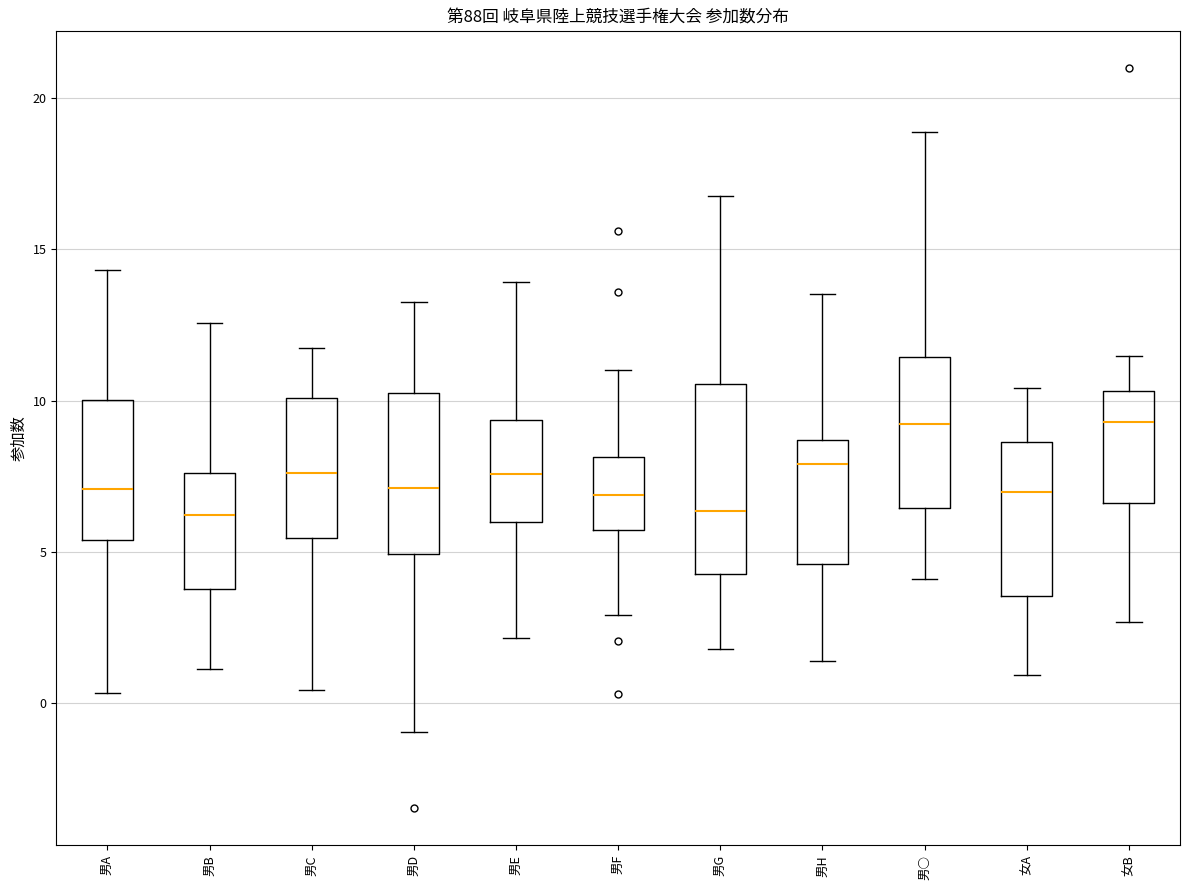

Which box is the tallest, from its lower edge to its upper edge?

男G